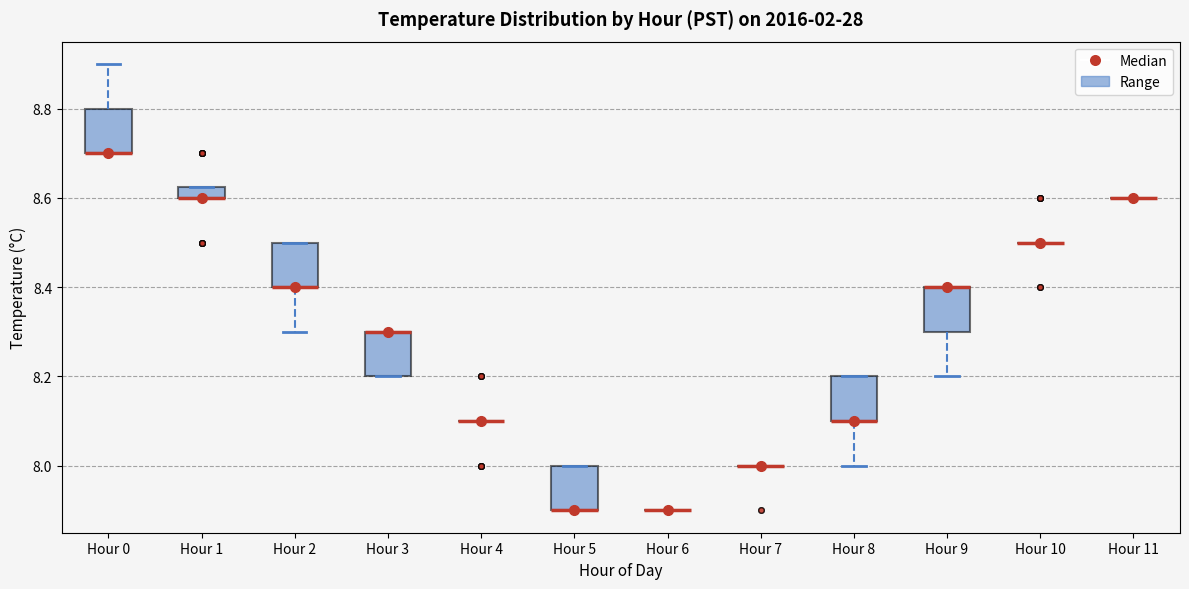

Where is the upper edge of the box for Hour 5 on the y-axis? The values are not printed on the chart, so give them approximately, as read against the axis.

8.00